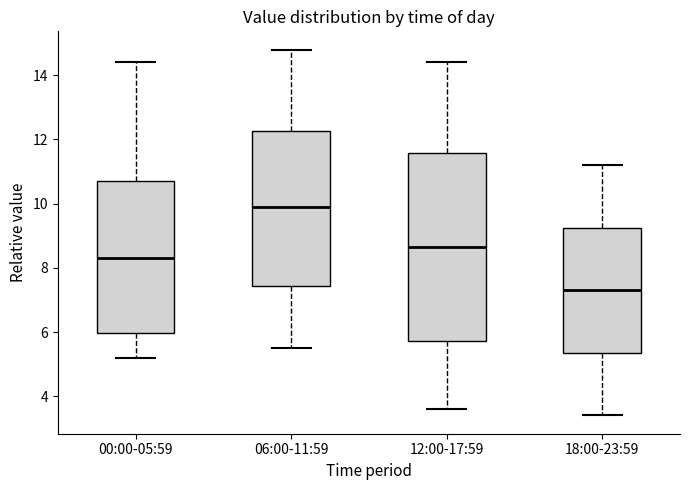

Reading left to right, transcribe this box plot: for each box, give where its median line is, the range the box spans, and where its two whiskers end, as read against the y-axis. The values are not printed on the chart, so give them approximately, as read against the axis.

00:00-05:59: median 8.4, box 6.0 to 10.8, whiskers 5.2 to 14.4
06:00-11:59: median 10.0, box 7.4 to 12.2, whiskers 5.6 to 14.8
12:00-17:59: median 8.6, box 5.8 to 11.6, whiskers 3.6 to 14.4
18:00-23:59: median 7.4, box 5.4 to 9.2, whiskers 3.4 to 11.2